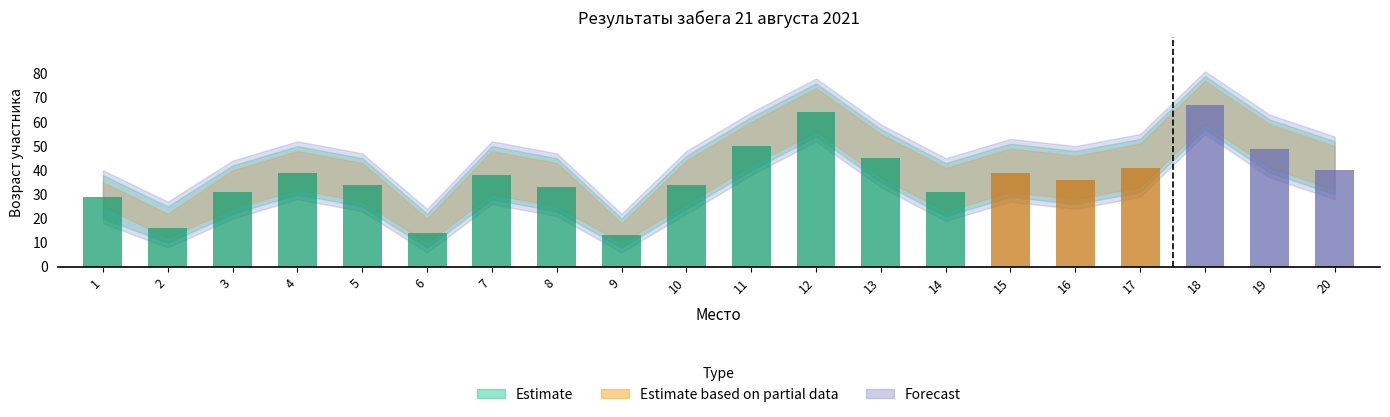

Which category has the highest value across all series?

18